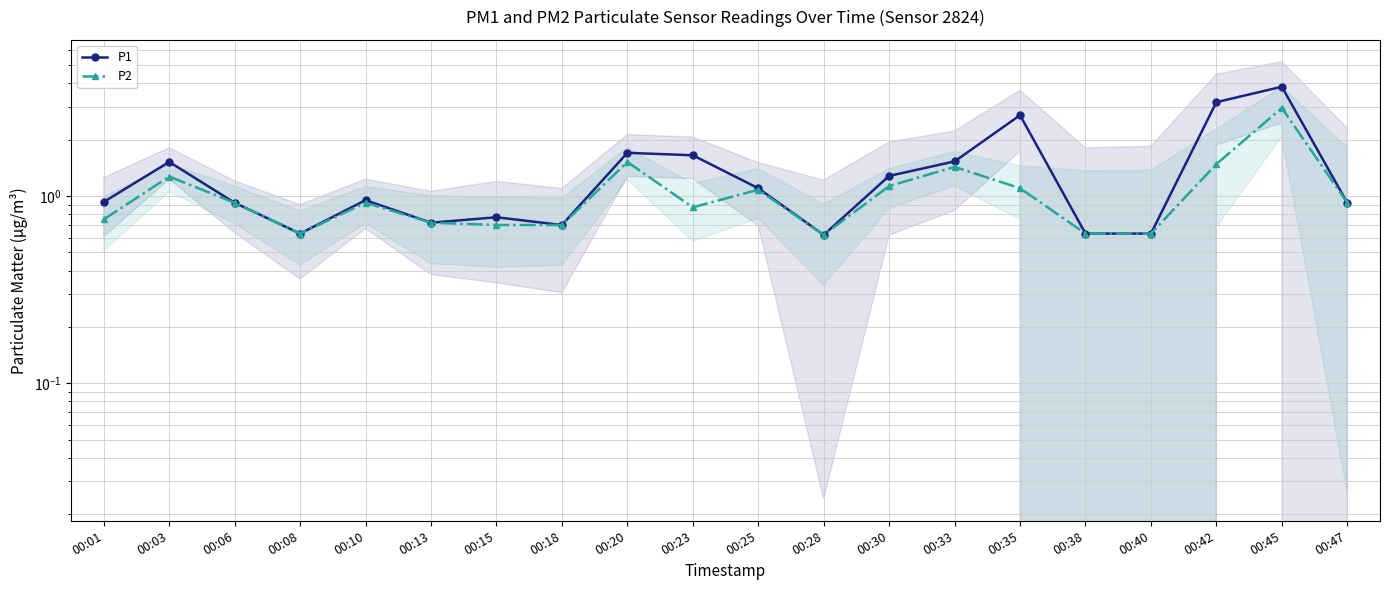

Reading left to right, what are all the values shown in this chart?

P1: 0.9	1.5	0.9	0.6	0.9	0.7	0.8	0.7	1.7	1.6	1.1	0.6	1.3	1.5	2.7	0.6	0.6	3.2	3.8	0.9
P2: 0.8	1.3	0.9	0.6	0.9	0.7	0.7	0.7	1.5	0.9	1.1	0.6	1.1	1.4	1.1	0.6	0.6	1.5	3.0	0.9